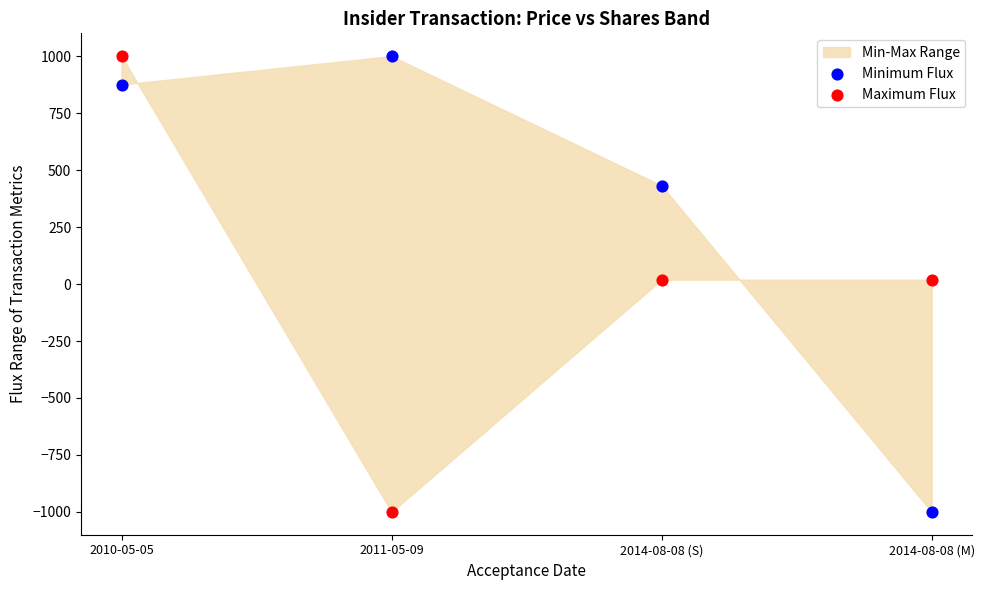

Across all data points, what is the average Y value?

168.2